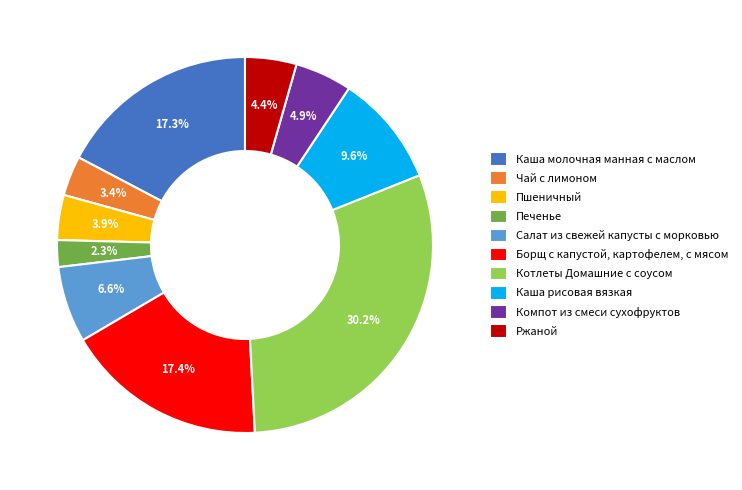

To the nearest percent, what is the difference between the Ржаной and Печенье slice percentages?

2%